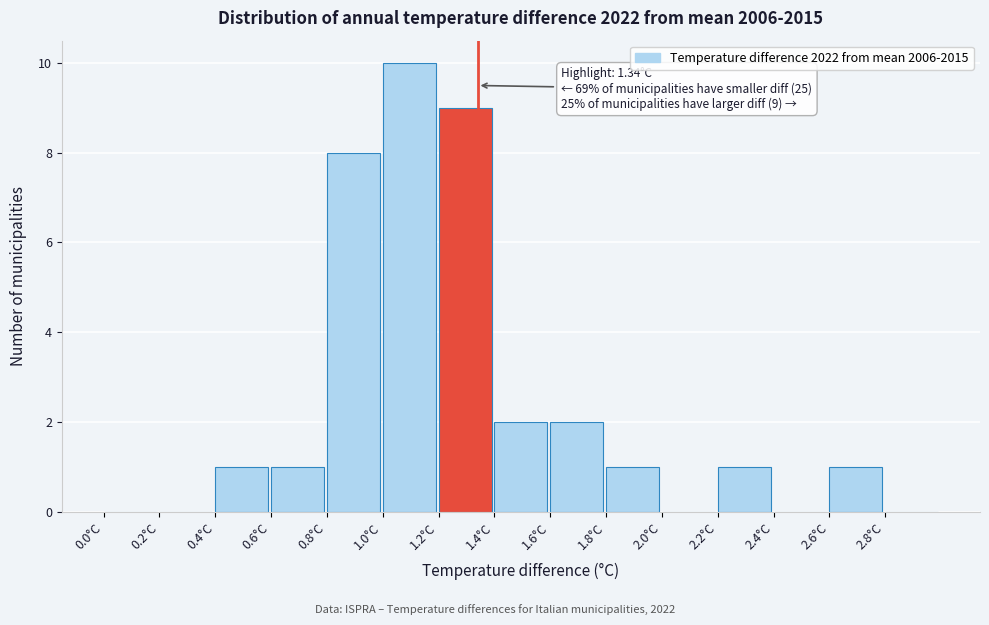

Over which range of the x-axis is the bar tallest?

1.0 to 1.2